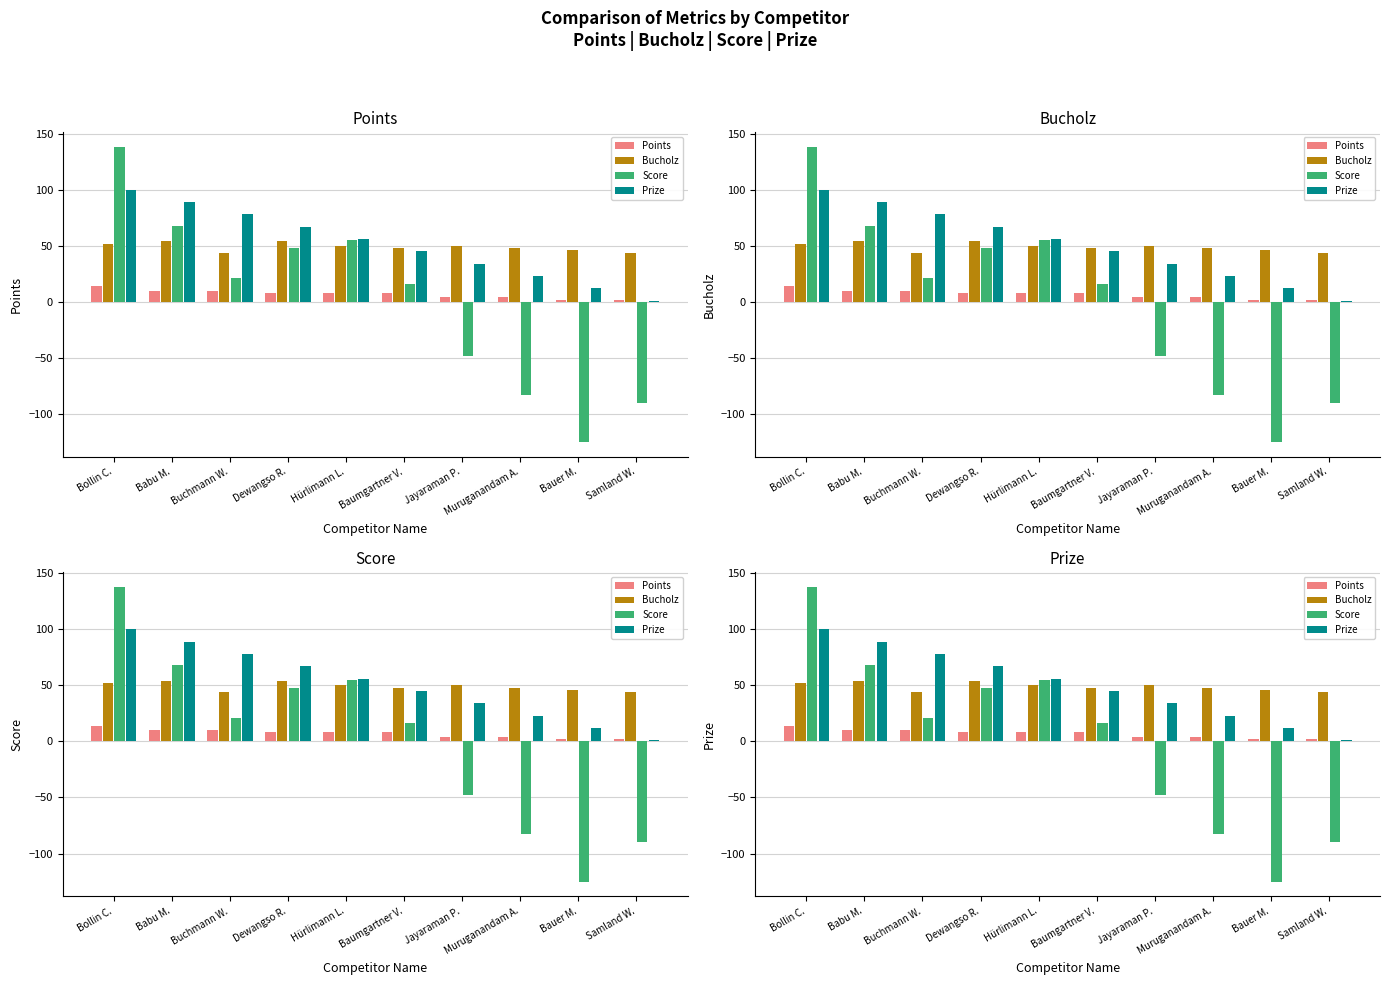

What are all the series names shown in the legend?

Points, Bucholz, Score, Prize